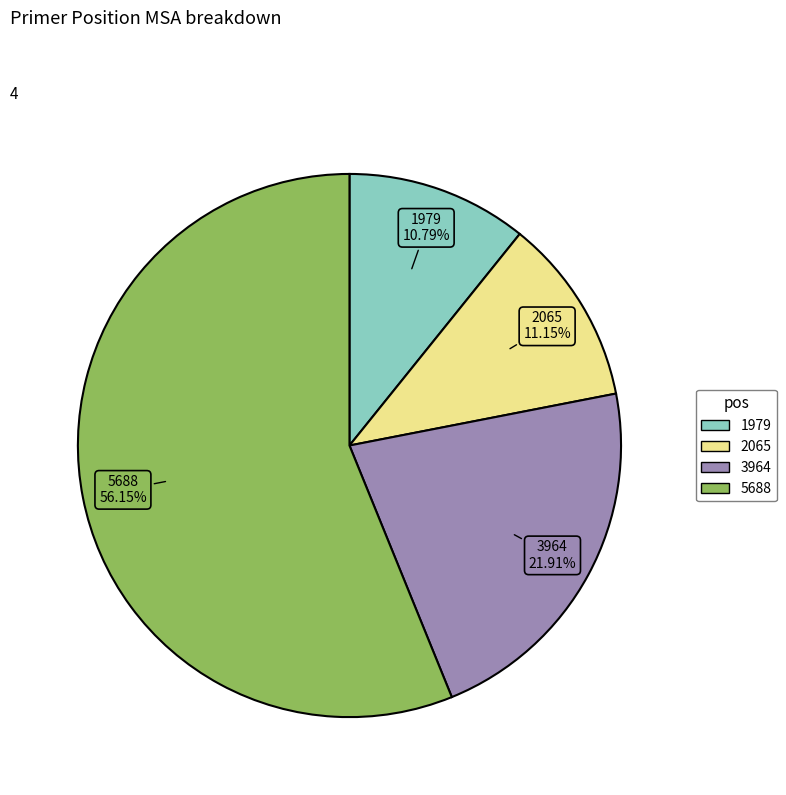

Approximately how many times larger is the value at 5688 compared to 3964?

2.6